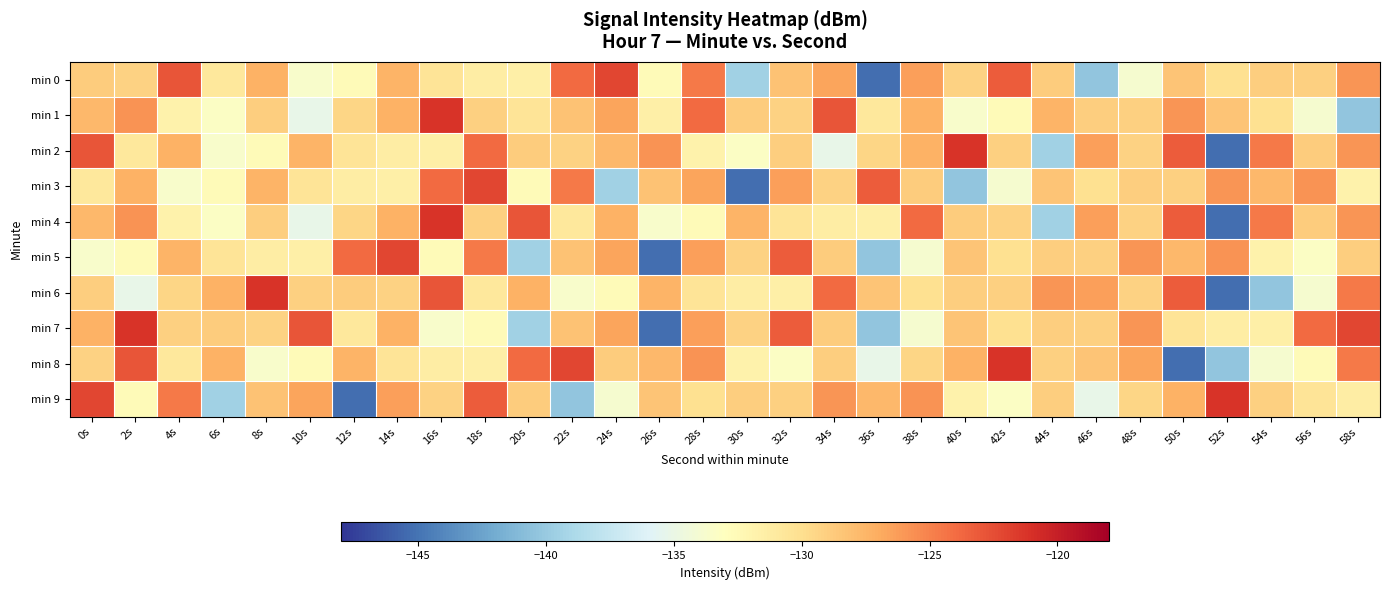

Rank the series by their maximum value, from lowest to highest.

min 0, min 3, min 5, min 1, min 2, min 4, min 6, min 7, min 8, min 9